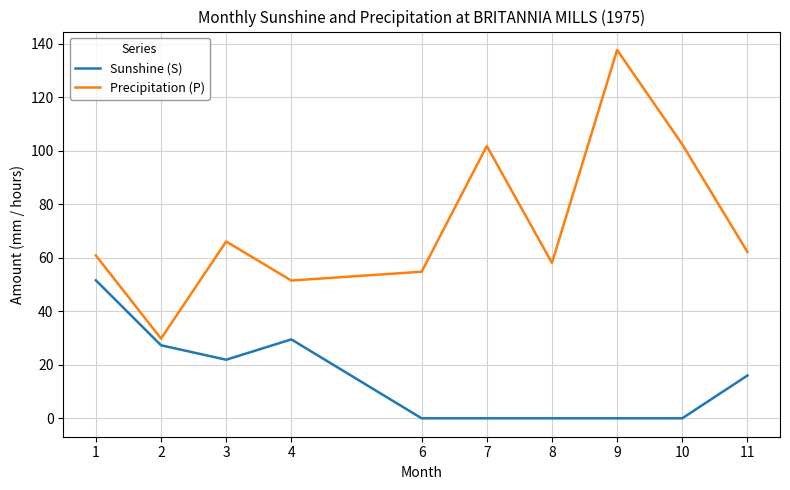

What value does the Precipitation (P) series have at 2?

29.8